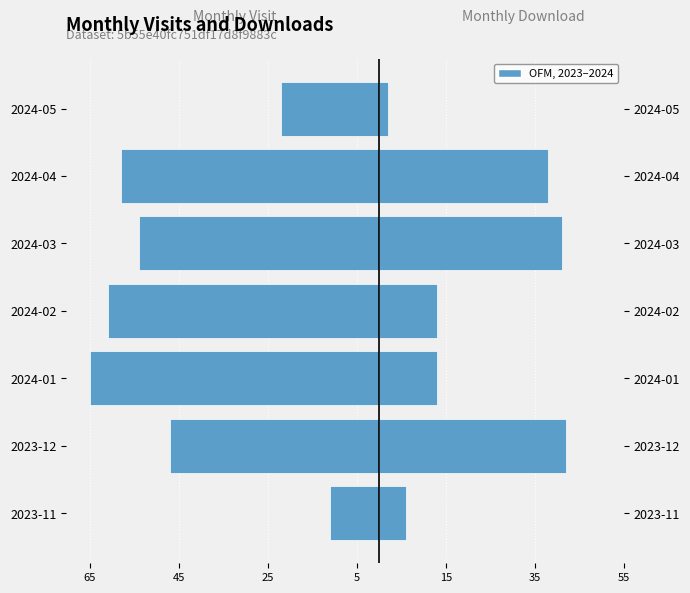

What is the sum of all monthly_visit values?

-318